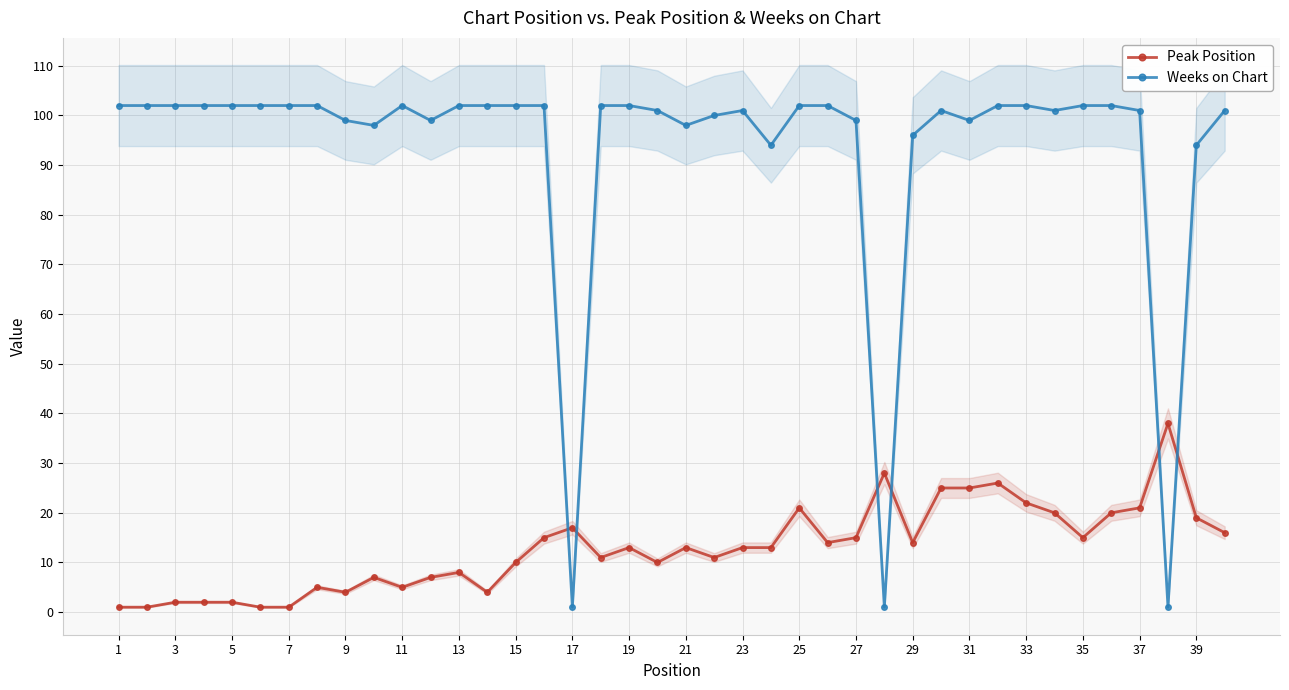

Reading left to right, extract all data points from this chart.

Peak Position: 1	1	2	2	2	1	1	5	4	7	5	7	8	4	10	15	17	11	13	10	13	11	13	13	21	14	15	28	14	25	25	26	22	20	15	20	21	38	19	16
Weeks on Chart: 102	102	102	102	102	102	102	102	99	98	102	99	102	102	102	102	1	102	102	101	98	100	101	94	102	102	99	1	96	101	99	102	102	101	102	102	101	1	94	101